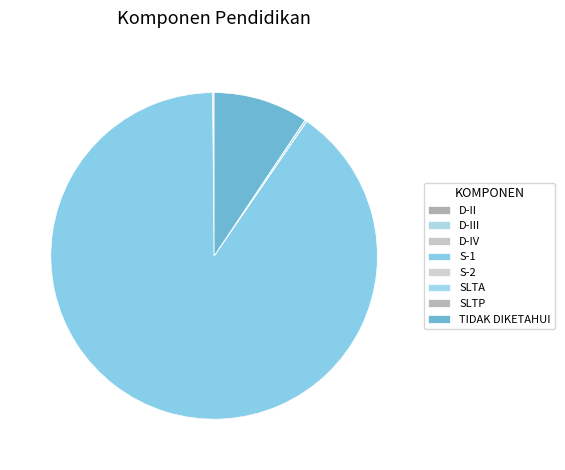

How many slices are in this pie chart?

8